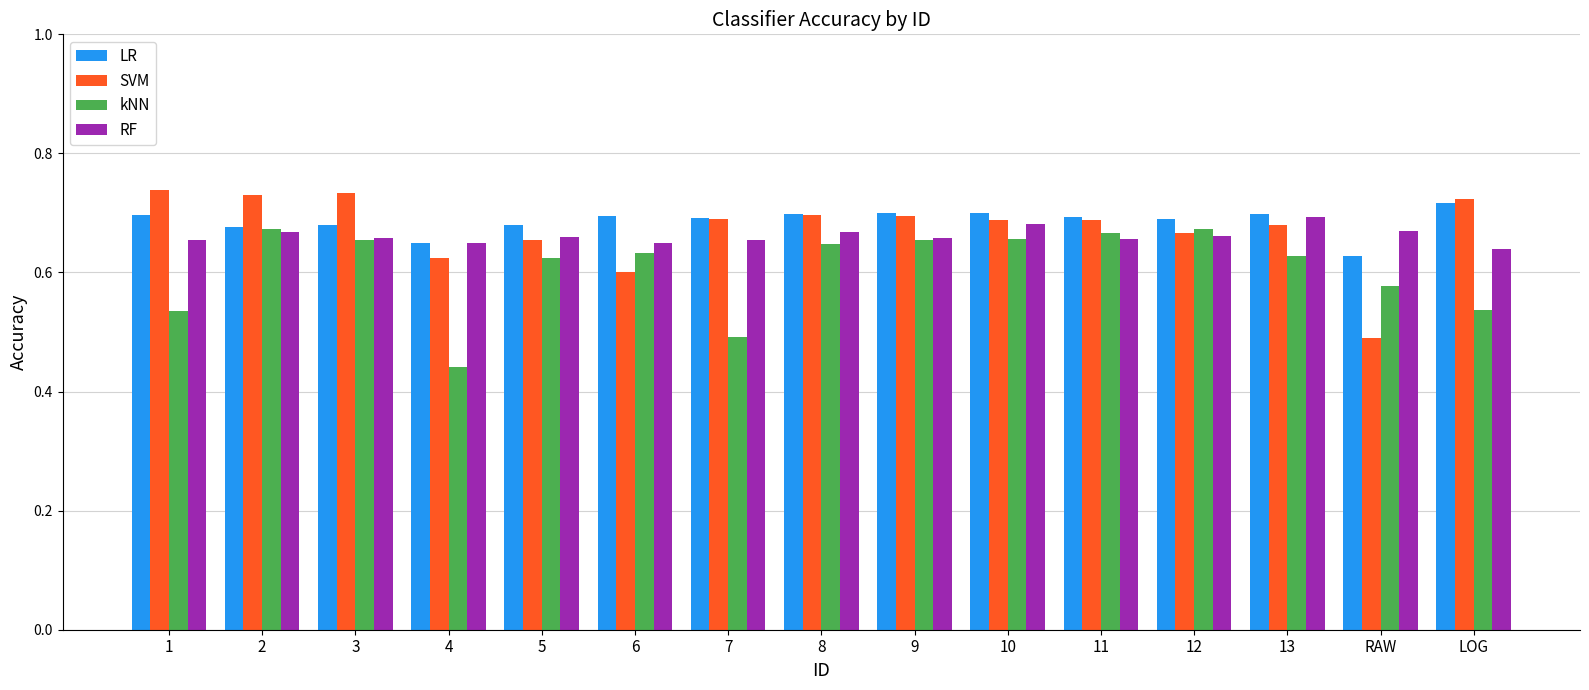

Between 1 and 2, which series saw the biggest shift?

kNN